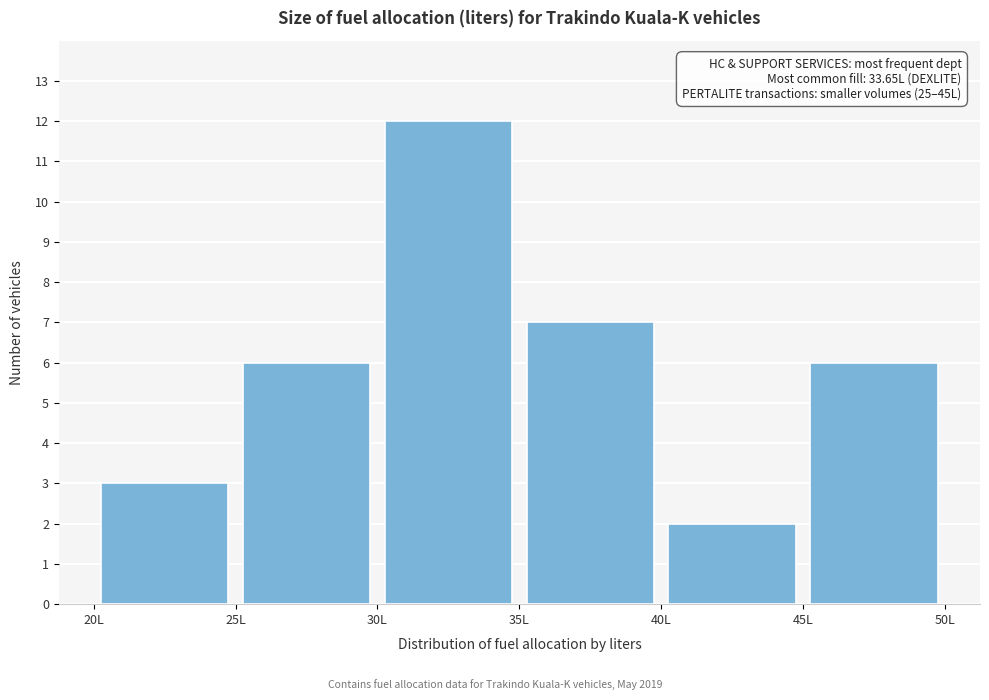

Which range on the x-axis has the tallest bar?

30 to 35